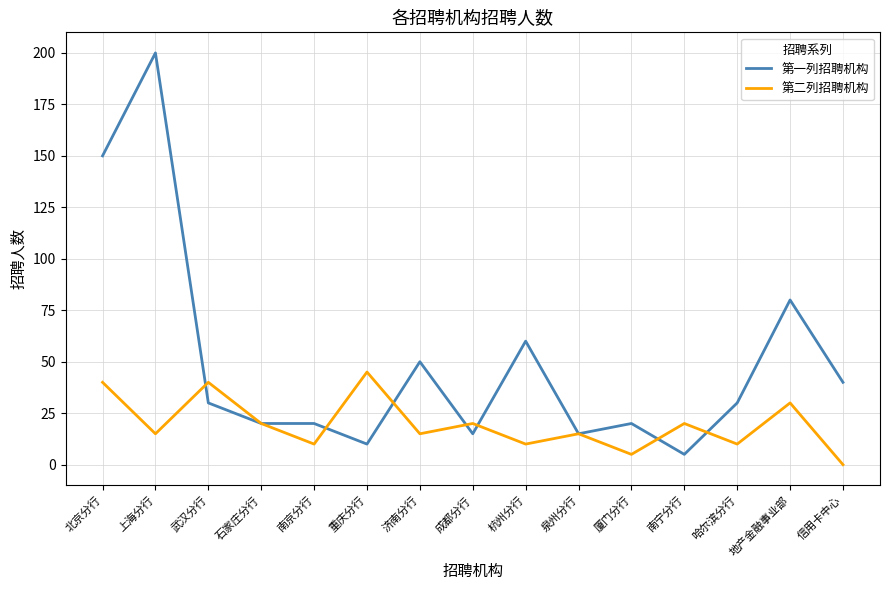

What is the total value across all series at 成都分行?

35